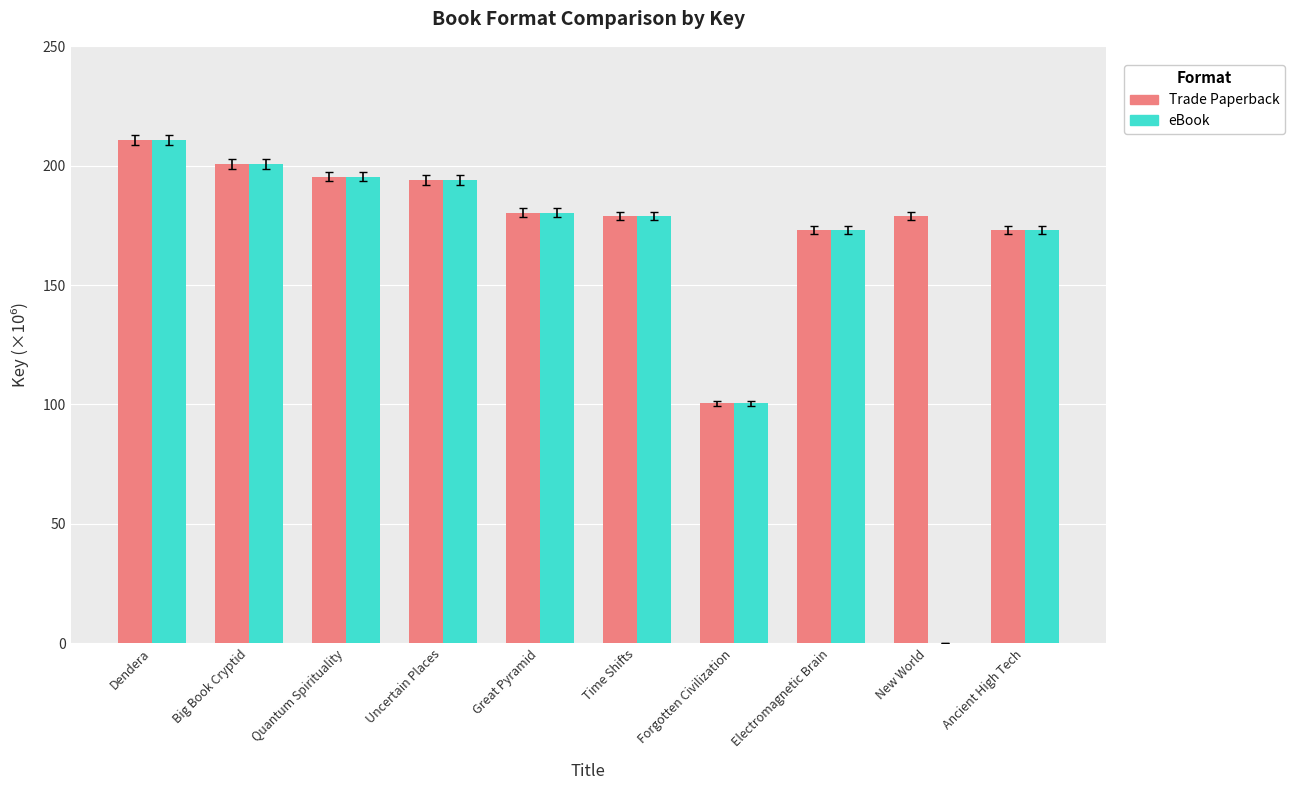

What is the total value across all series at Dendera?

421.3